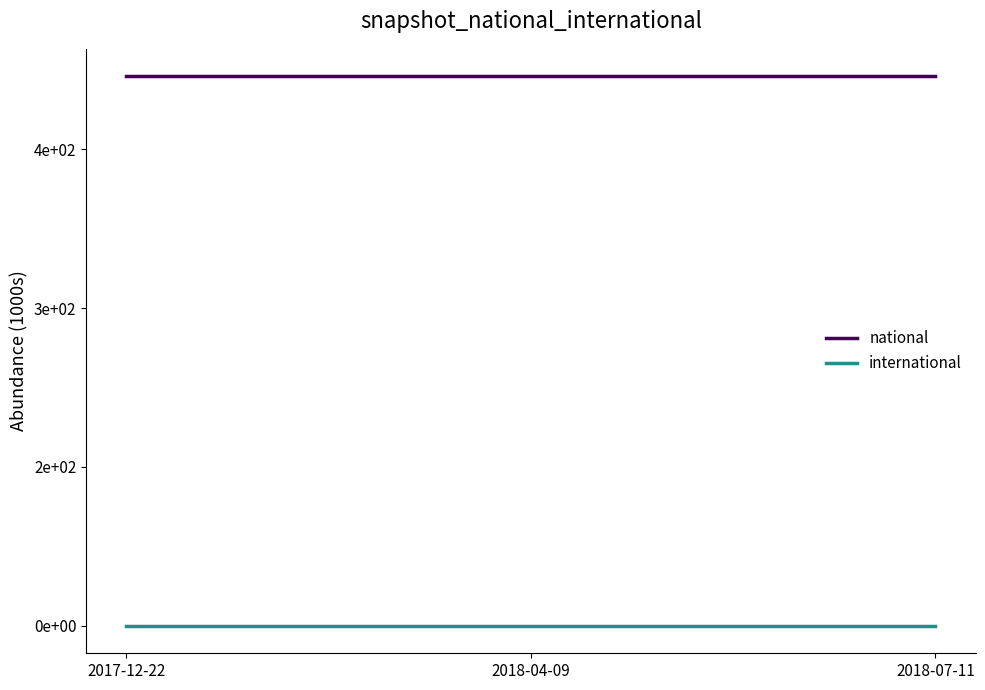

Which series changed the most between 2018-04-09 and 2018-07-11?

national